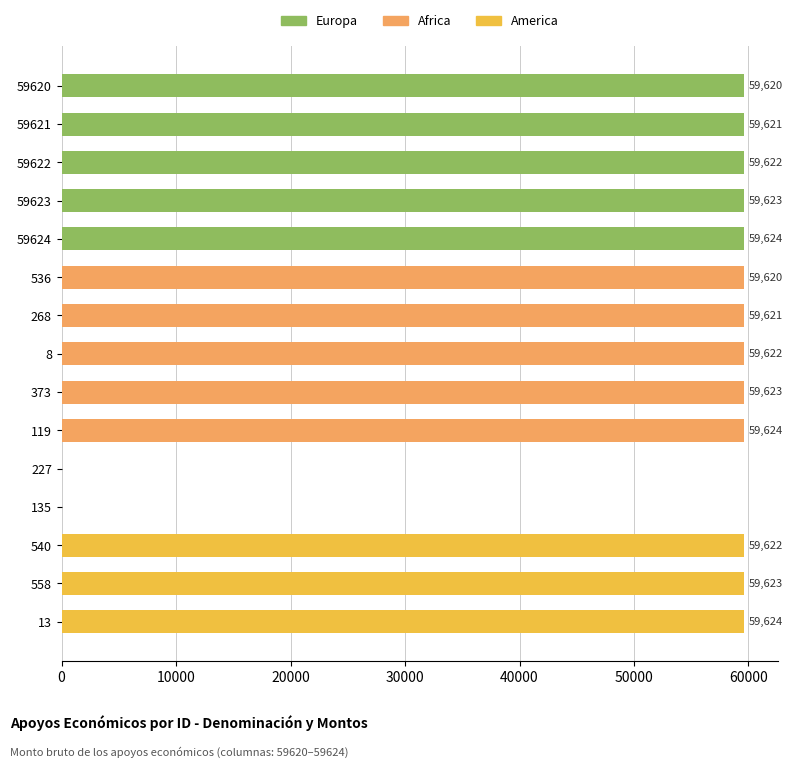

Rank the series by their maximum value, from highest to lowest.

Europa, Africa, America